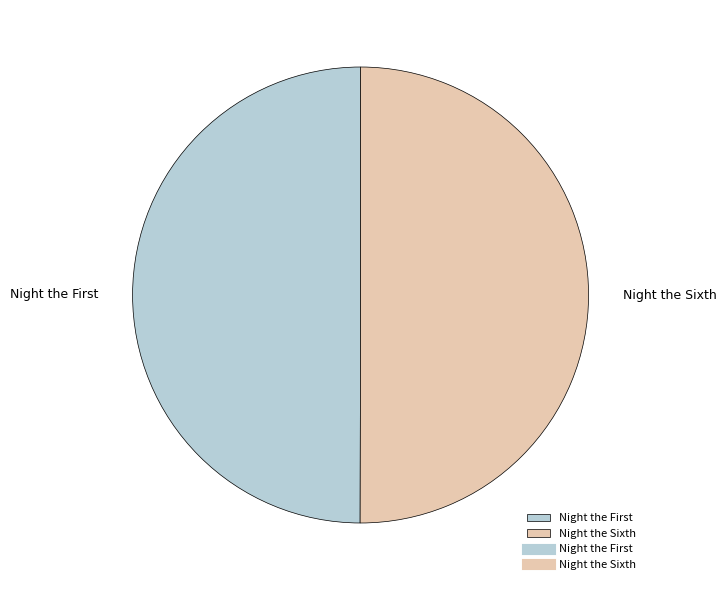

Is it true that Night the Sixth is 62% of the pie?

False